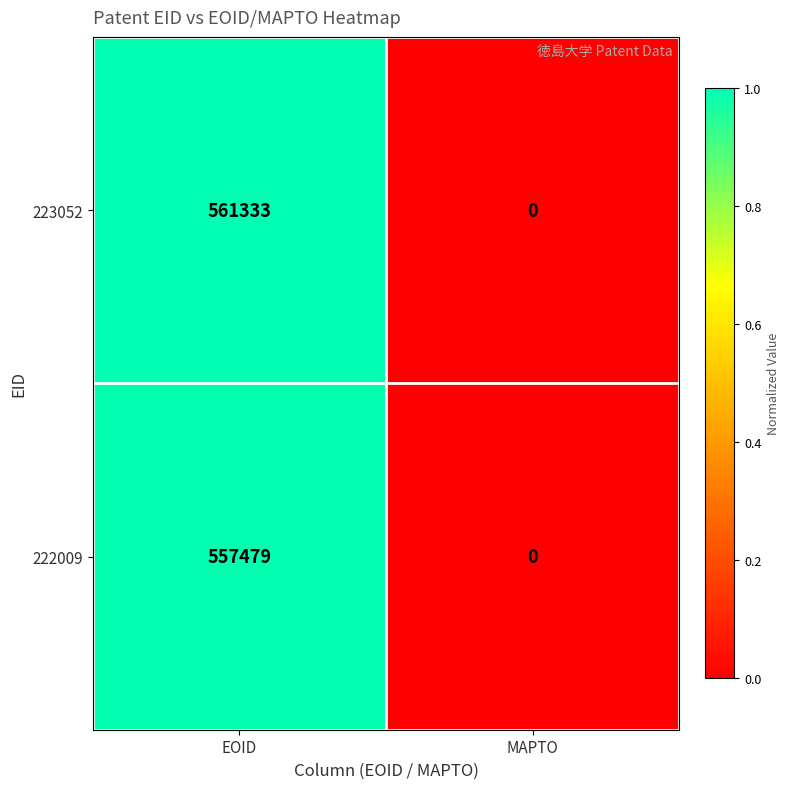

Rank the categories by 223052 value from highest to lowest.

EOID, MAPTO